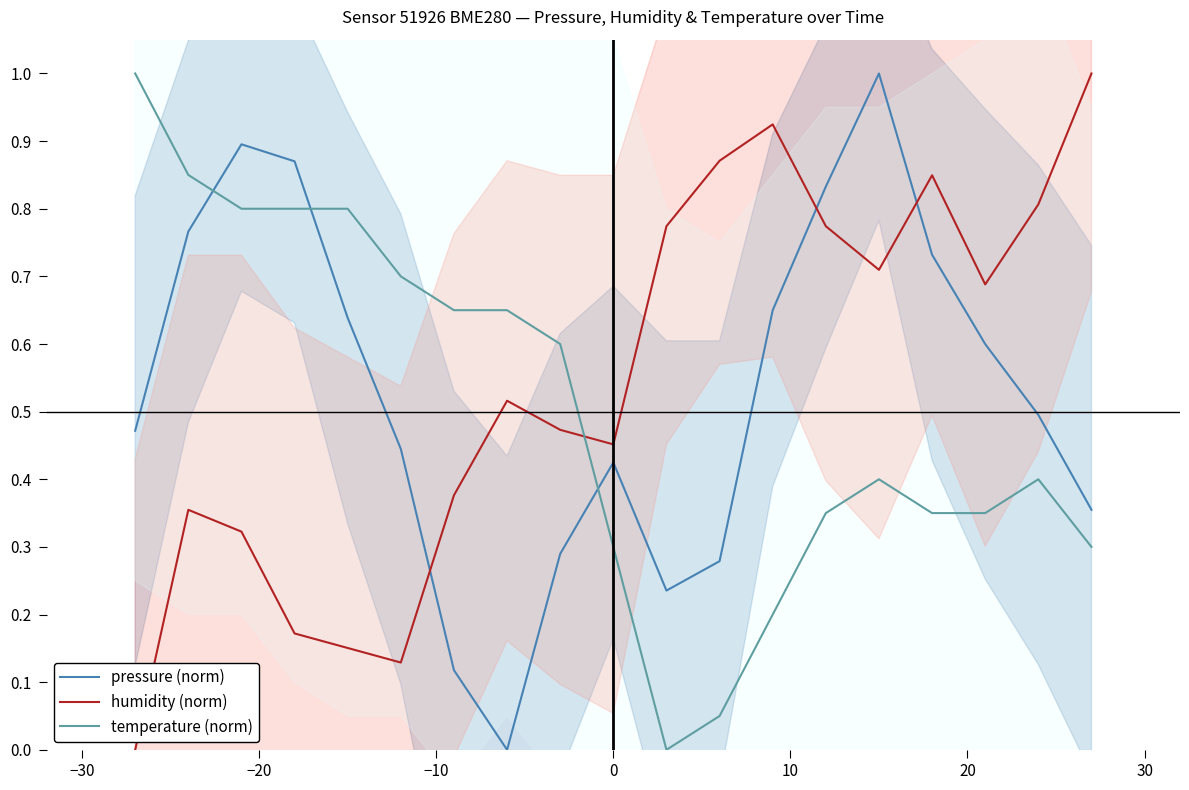

Does the chart display data point markers on the line(s)?

No